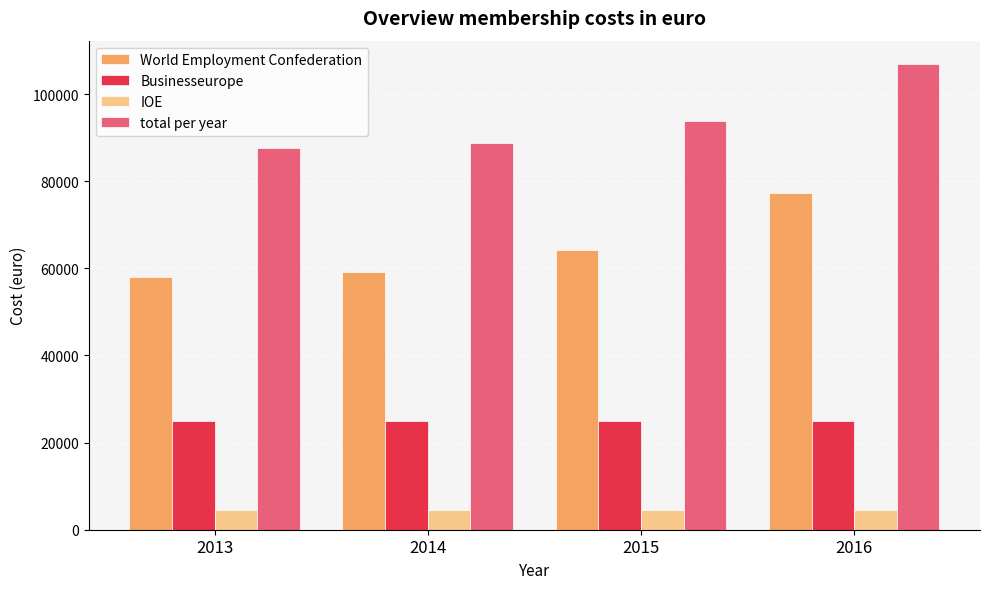

What is the difference between the highest and lowest values at 2013?

82930